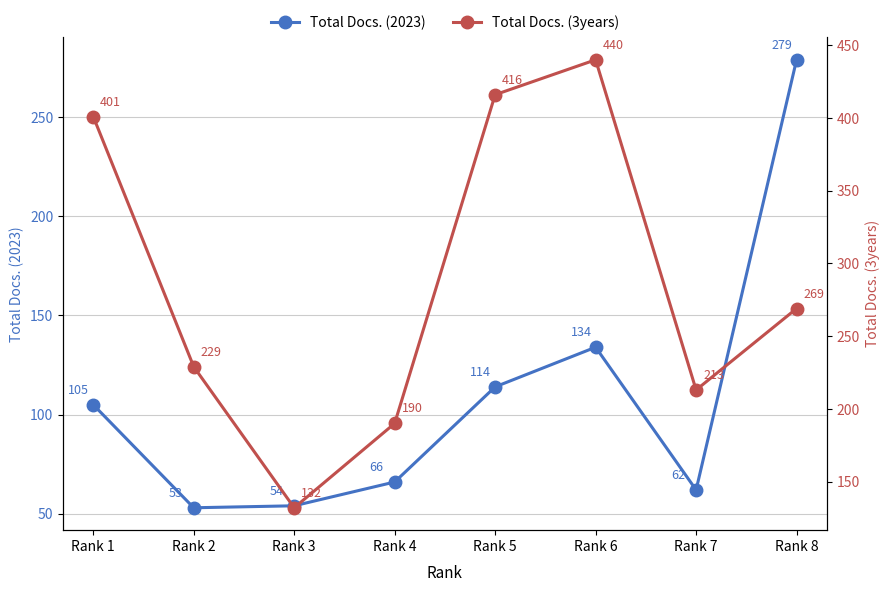

Rank the series by their average value, from lowest to highest.

Total Docs. (2023), Total Docs. (3years)